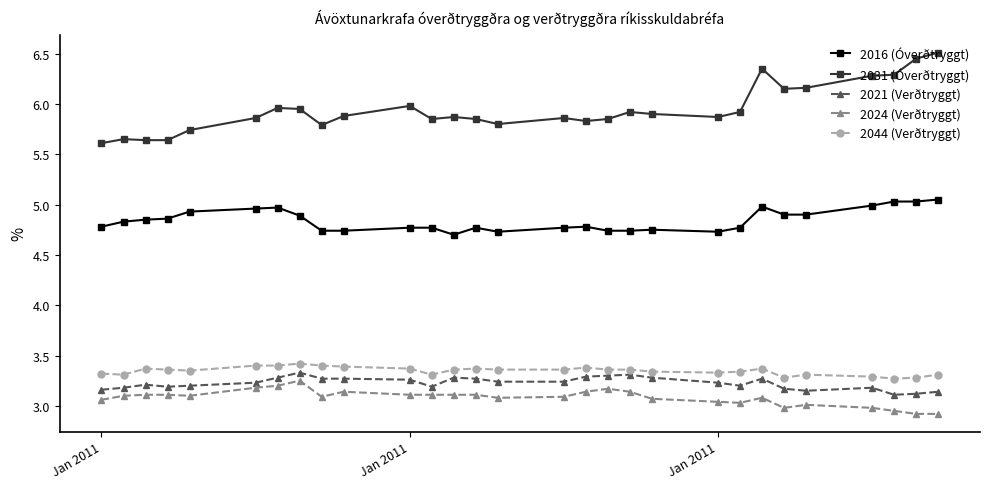

Which series has the largest total across all categories?

2031 (Óverðtryggt)